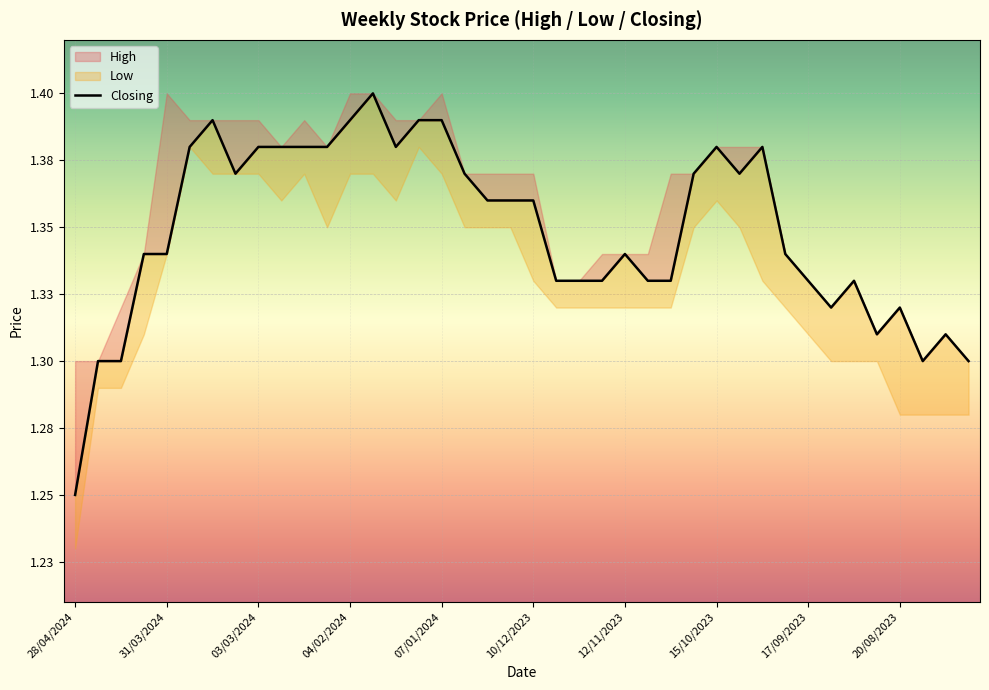

How many values are between 1 and 2?

40